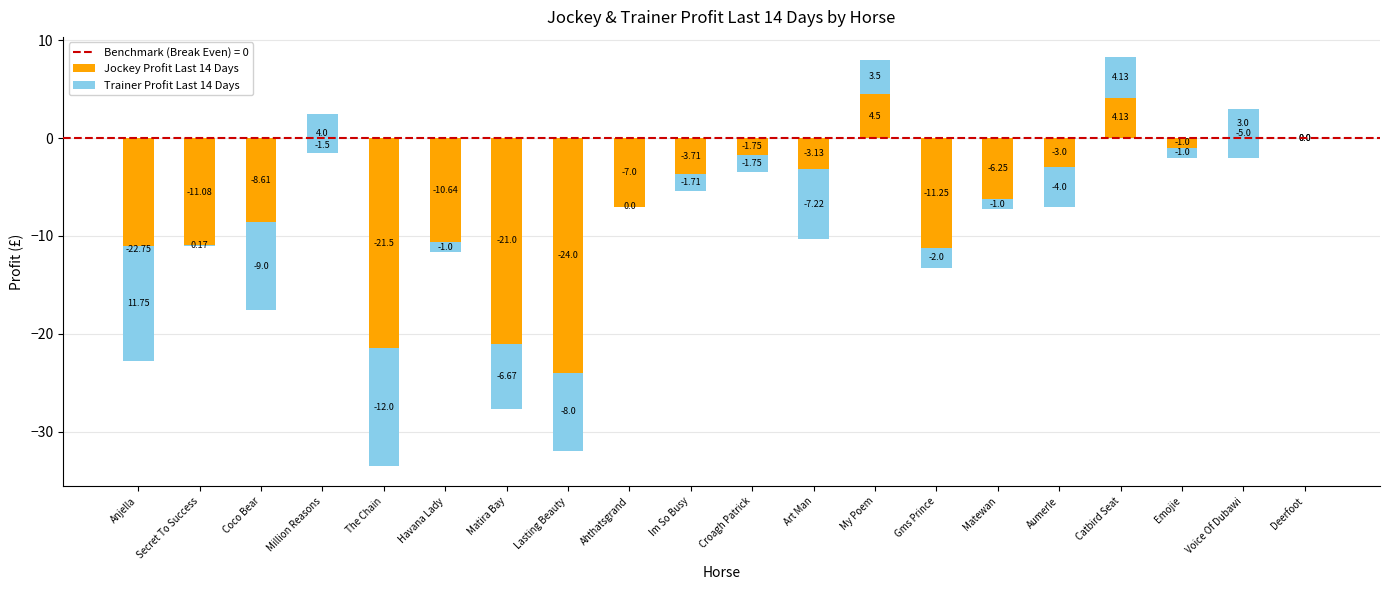

At which label does Trainer Profit Last 14 Days reach its minimum?

The Chain